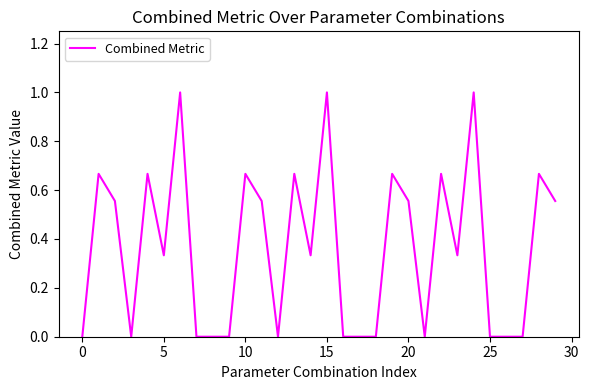

The value at 5 is 0.1. True or false?

False